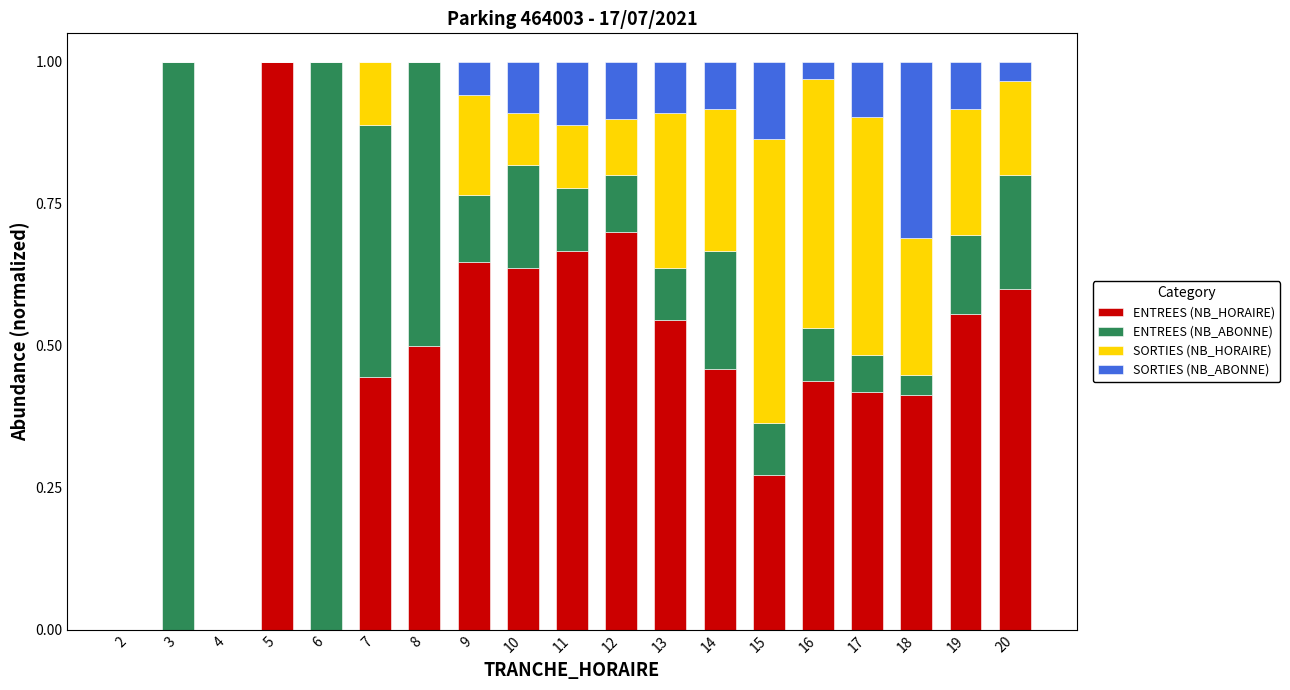

The value of ENTREES (NB_HORAIRE) at 14 is 0.5. True or false?

True